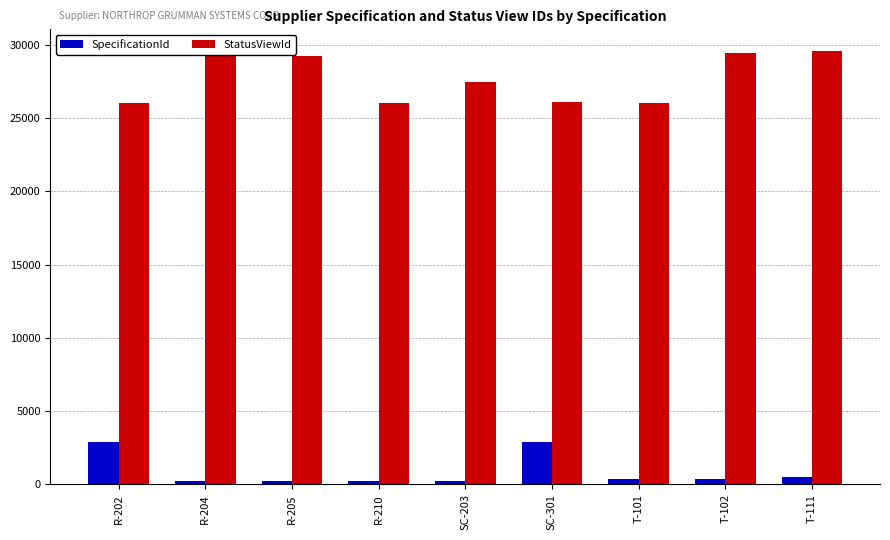

Which series has the widest spread of values?

StatusViewId